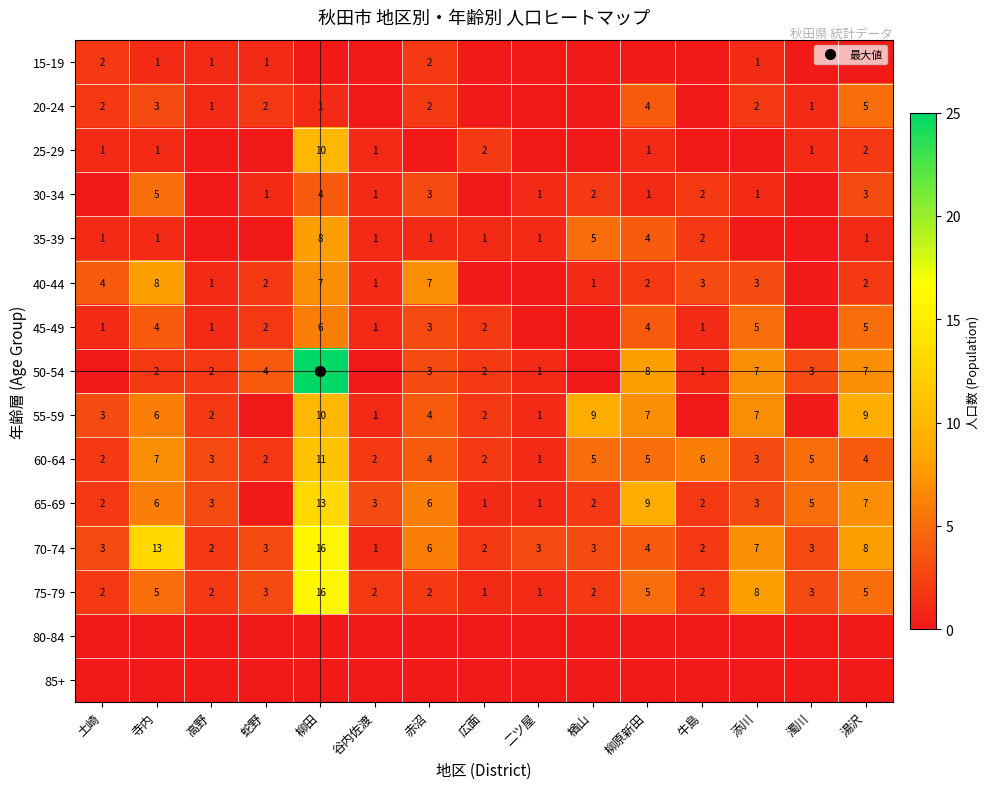

At which label is 30-34 closest to 2?

楢山